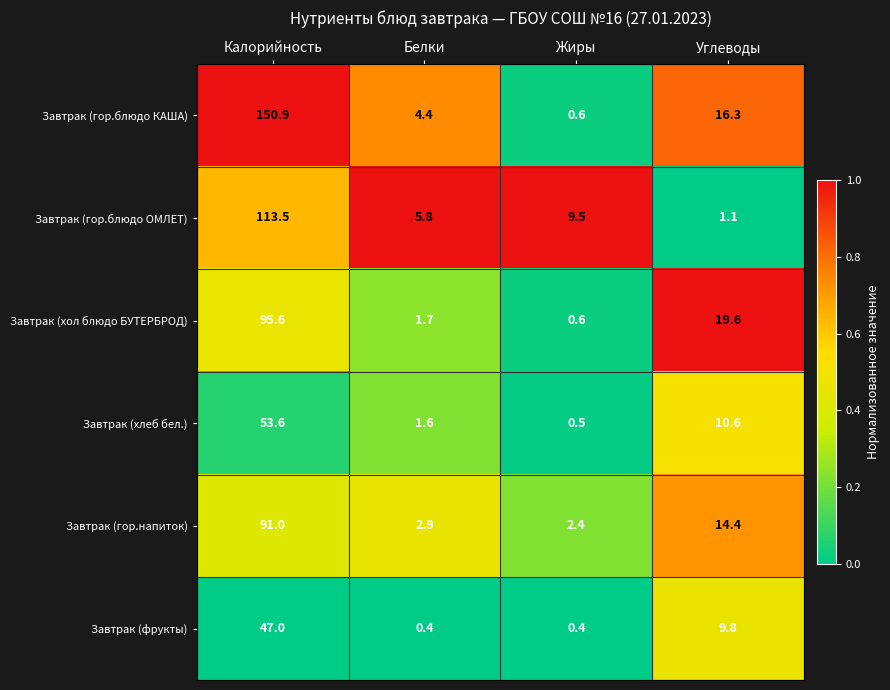

Reading left to right, transcribe all the data shown in this chart.

Завтрак (гор.блюдо КАША): 150.9	4.4	0.6	16.3
Завтрак (гор.блюдо ОМЛЕТ): 113.5	5.8	9.5	1.1
Завтрак (хол блюдо БУТЕРБРОД): 95.6	1.7	0.6	19.6
Завтрак (хлеб бел.): 53.6	1.6	0.5	10.6
Завтрак (гор.напиток): 91.0	2.9	2.4	14.4
Завтрак (фрукты): 47.0	0.4	0.4	9.8